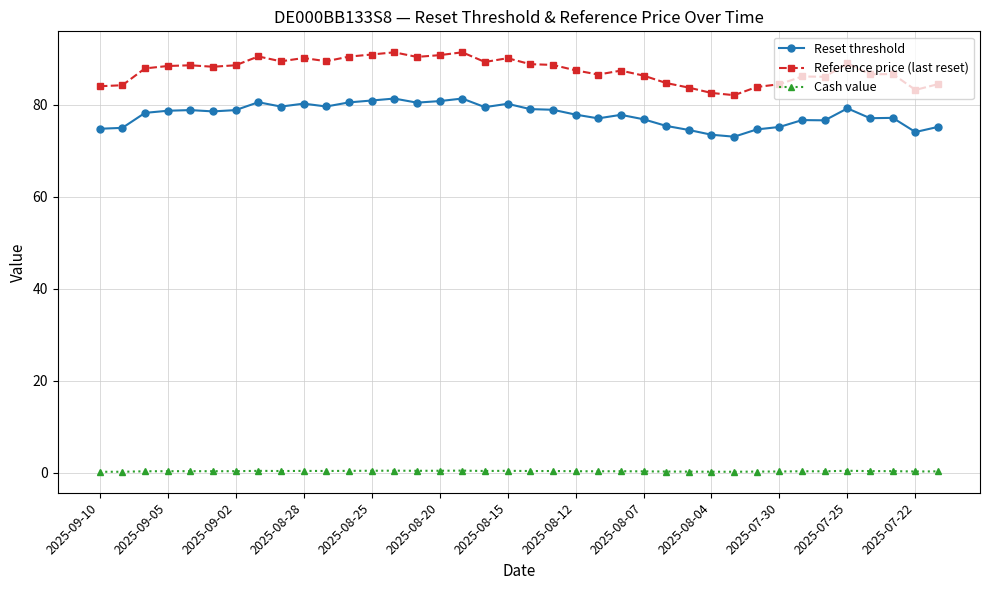

What is the difference between the maximum and minimum values in the Reference price (last reset) series?

9.3